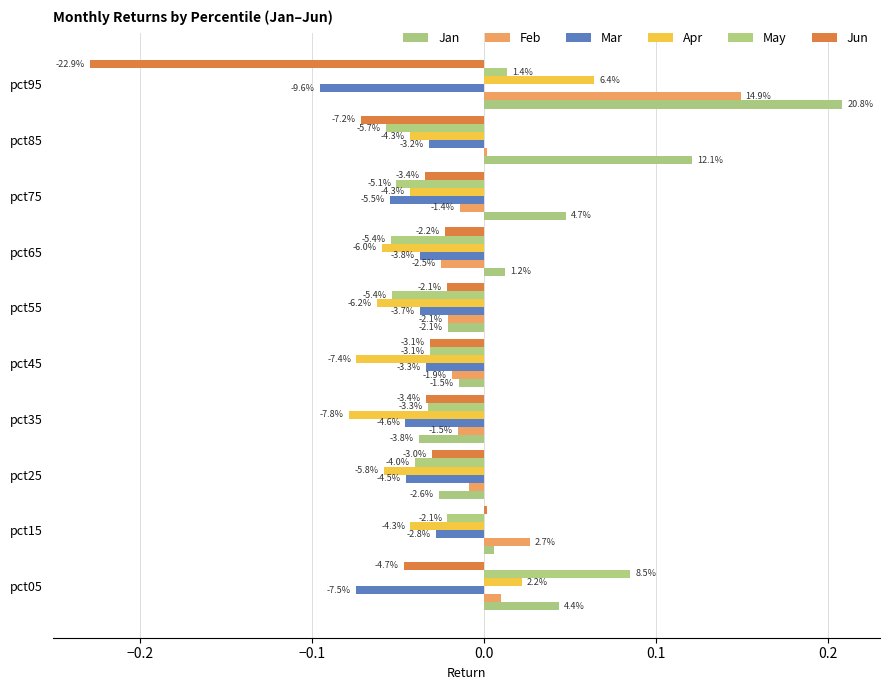

At which category is the sum across all series the highest?

pct95